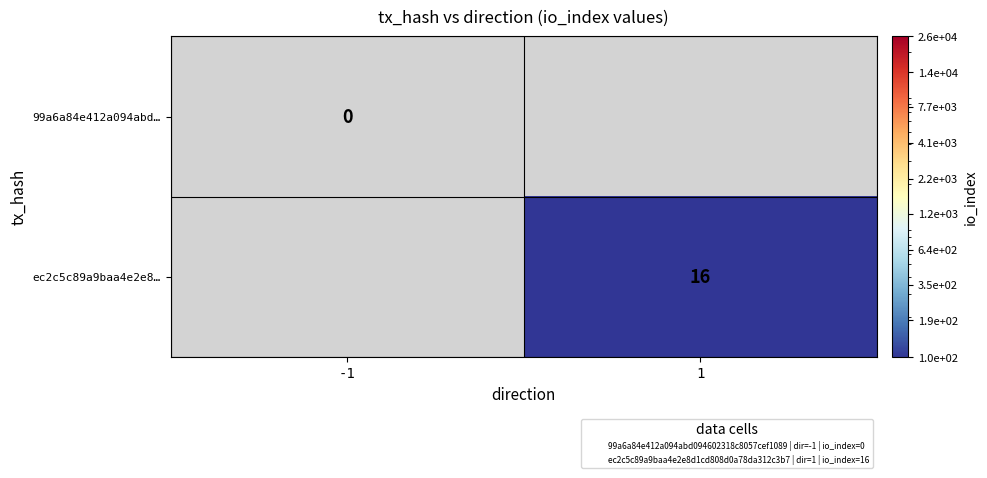

How many data points does each series have?

2